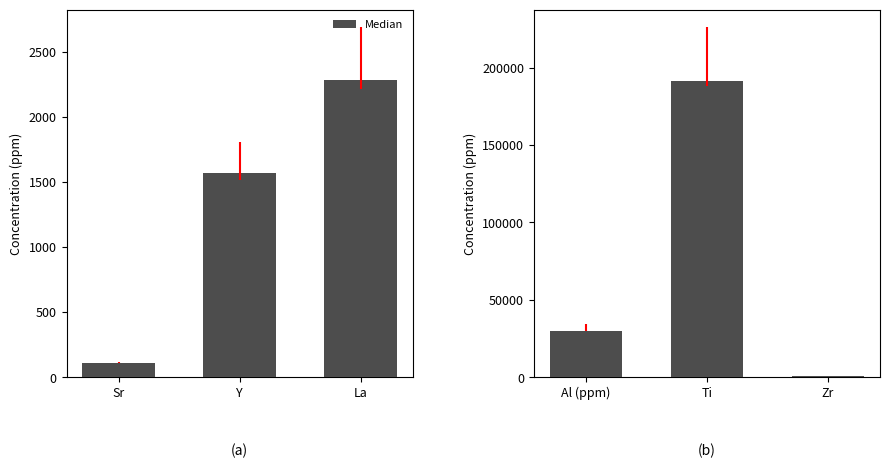

Does the chart contain any negative values?

No